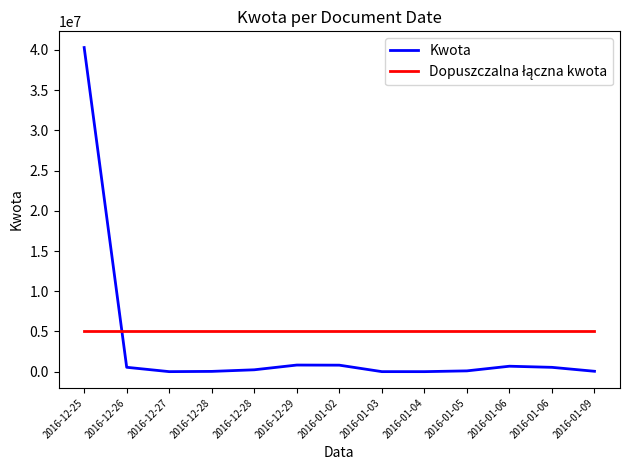

Does the chart display data point markers on the line(s)?

No